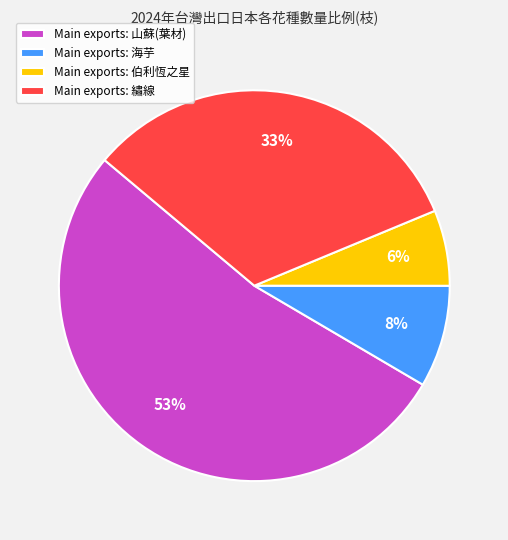

Rank the categories by value from lowest to highest.

Main exports: 伯利恆之星, Main exports: 海芋, Main exports: 繡線, Main exports: 山蘇(葉材)